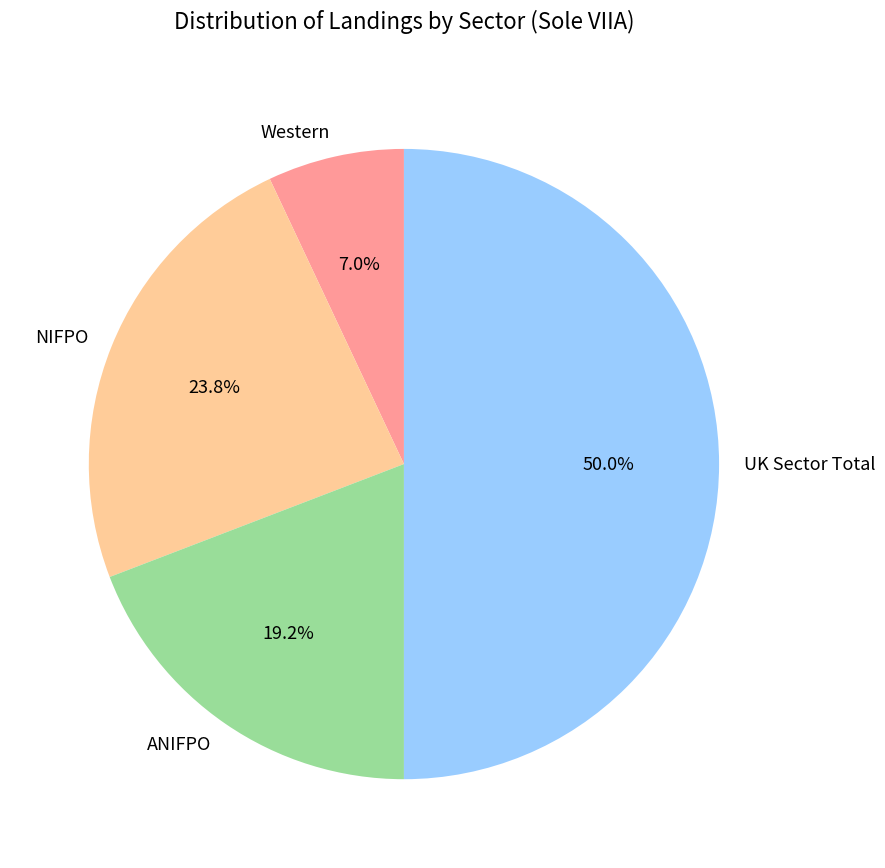

To the nearest percent, what is the combined percentage of Western and ANIFPO?

26%